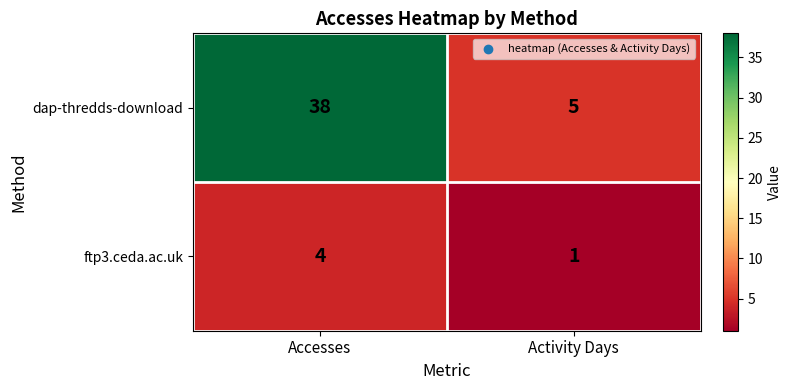

Which label corresponds to the smallest value in the chart?

Activity Days